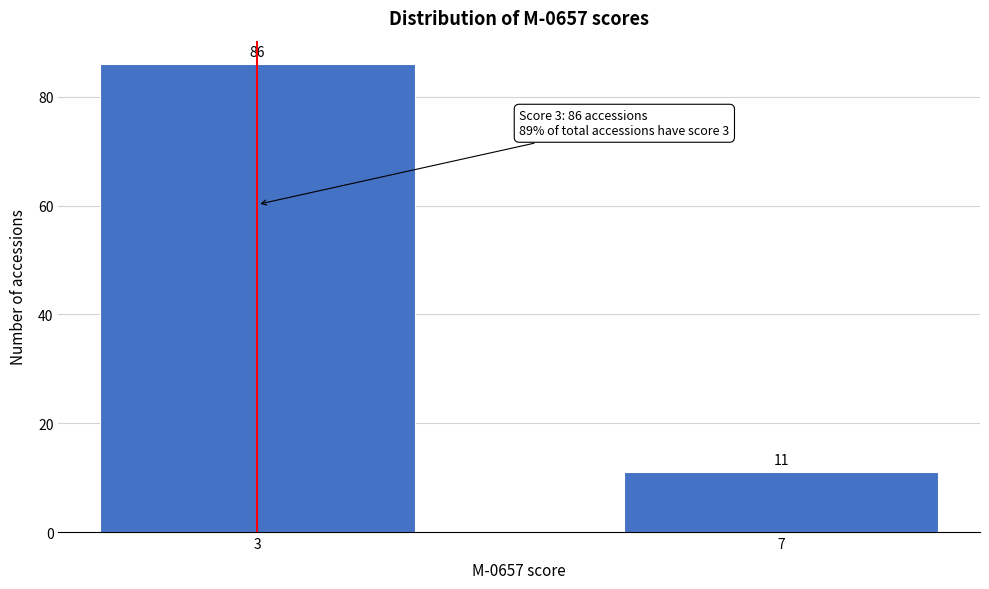

Reading left to right, extract all data points from this chart.

3=86	7=11